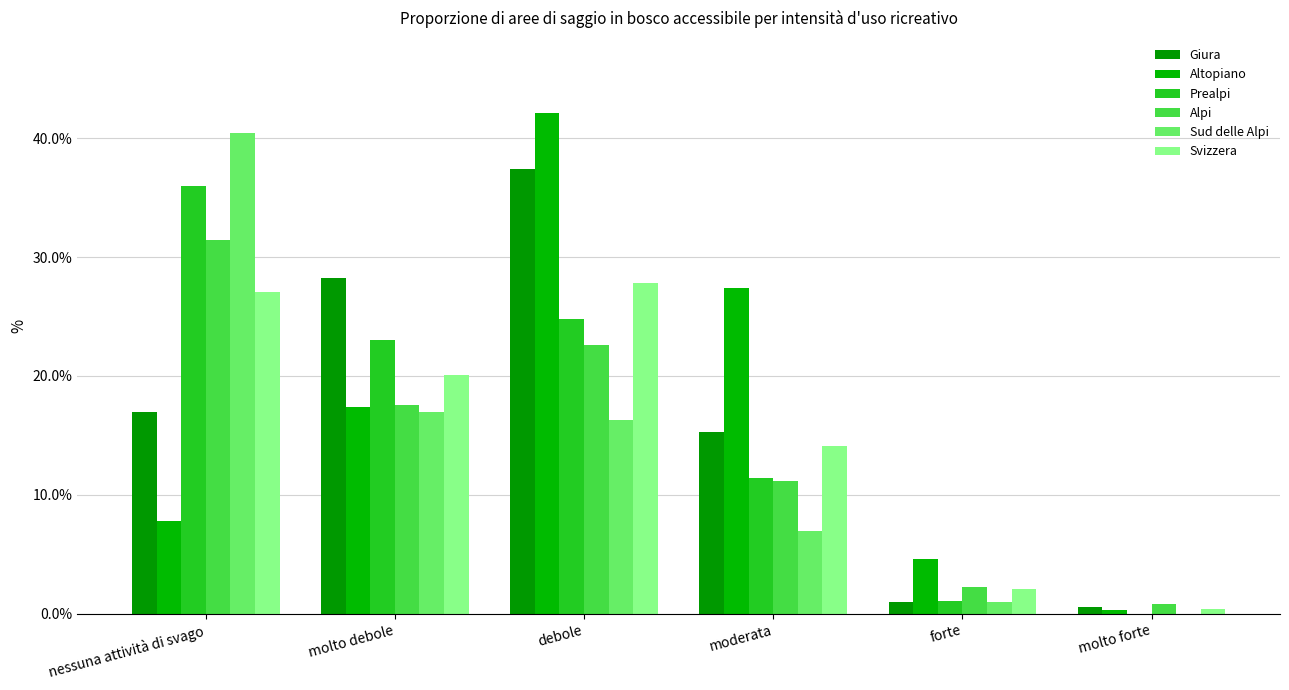

What is the sum of the Altopiano values at moderata and molto debole?

44.8